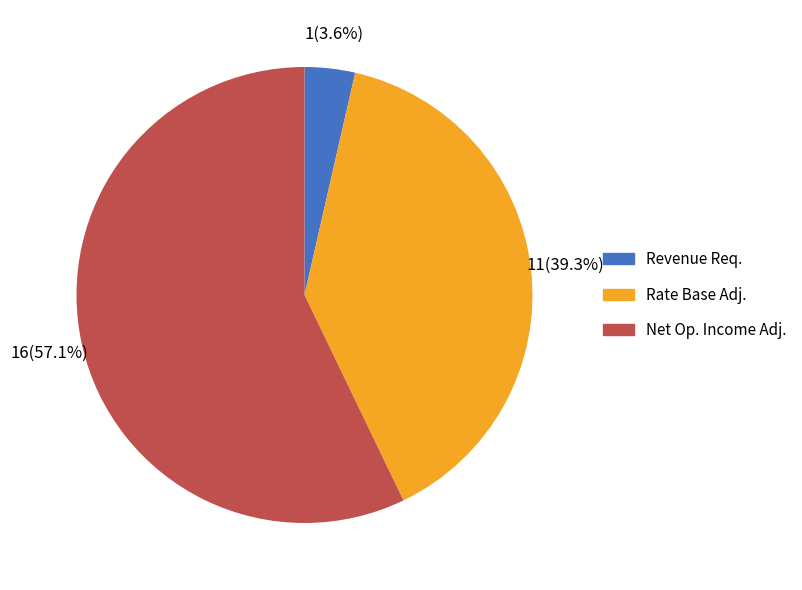

Is there any slice that represents more than half of the pie?

Yes